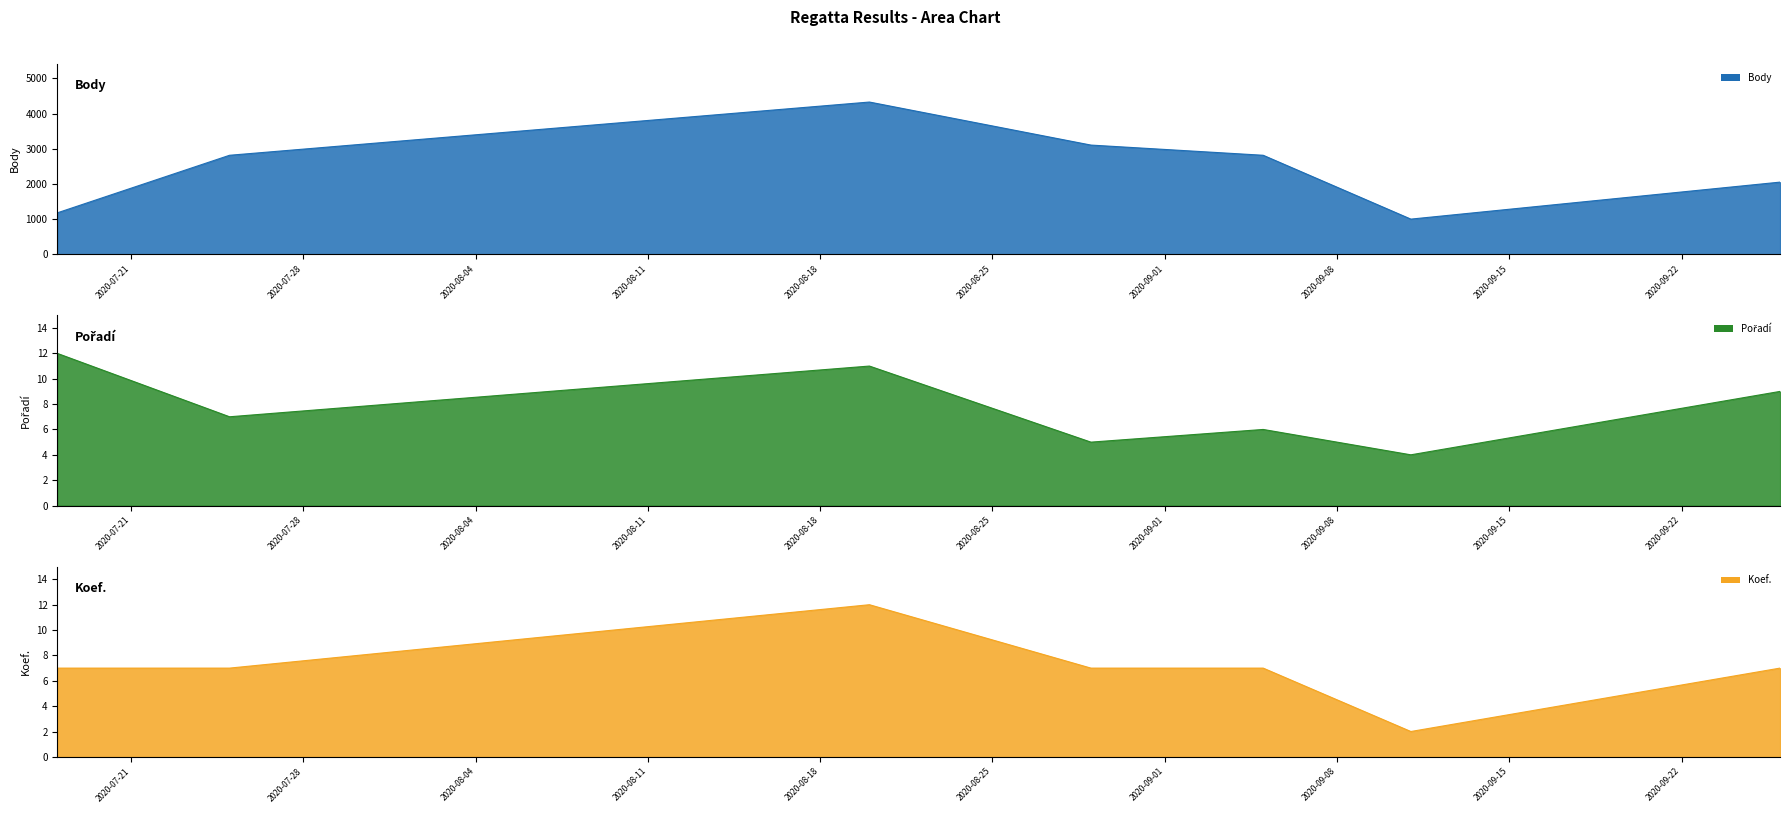

Which series has the widest spread of values?

Body